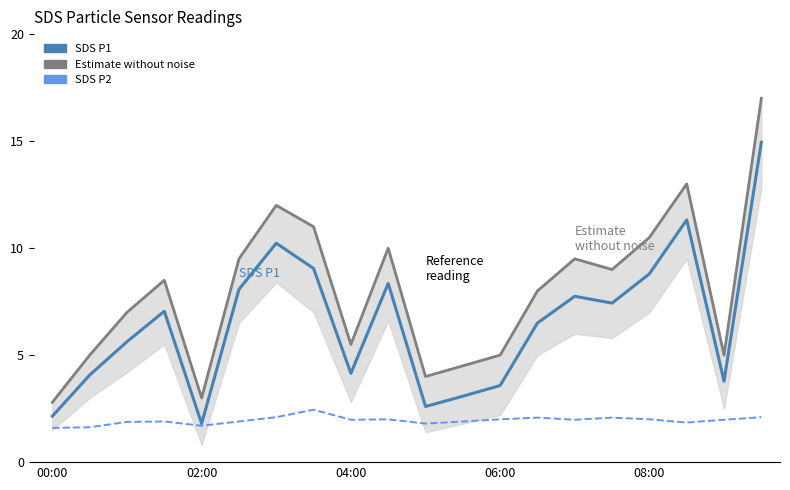

What is the sum of the SDS P2 values at 00:00 and 7?

4.1